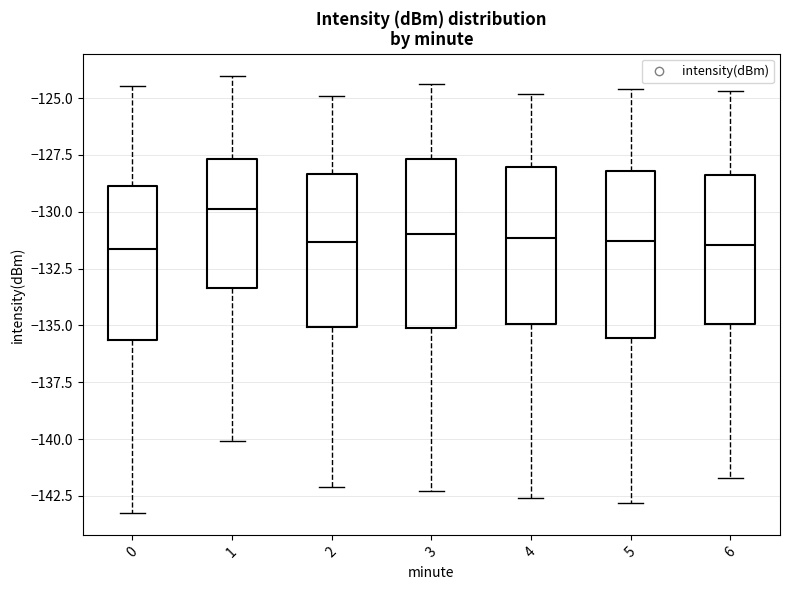

Where is the lower edge of the box at x = 2 on the y-axis? The values are not printed on the chart, so give them approximately, as read against the axis.

-135.0